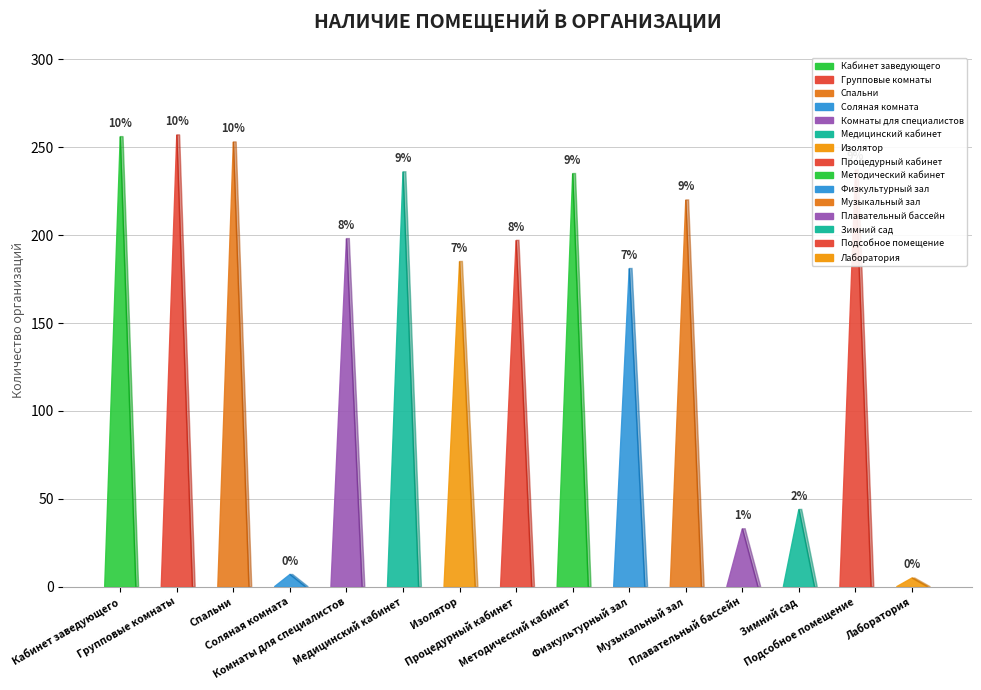

Rank the categories by value from lowest to highest.

Лаборатория, Соляная комната, Плавательный бассейн, Зимний сад, Физкультурный зал, Изолятор, Процедурный кабинет, Комнаты для специалистов, Музыкальный зал, Методический кабинет, Медицинский кабинет, Подсобное помещение, Спальни, Кабинет заведующего, Групповые комнаты